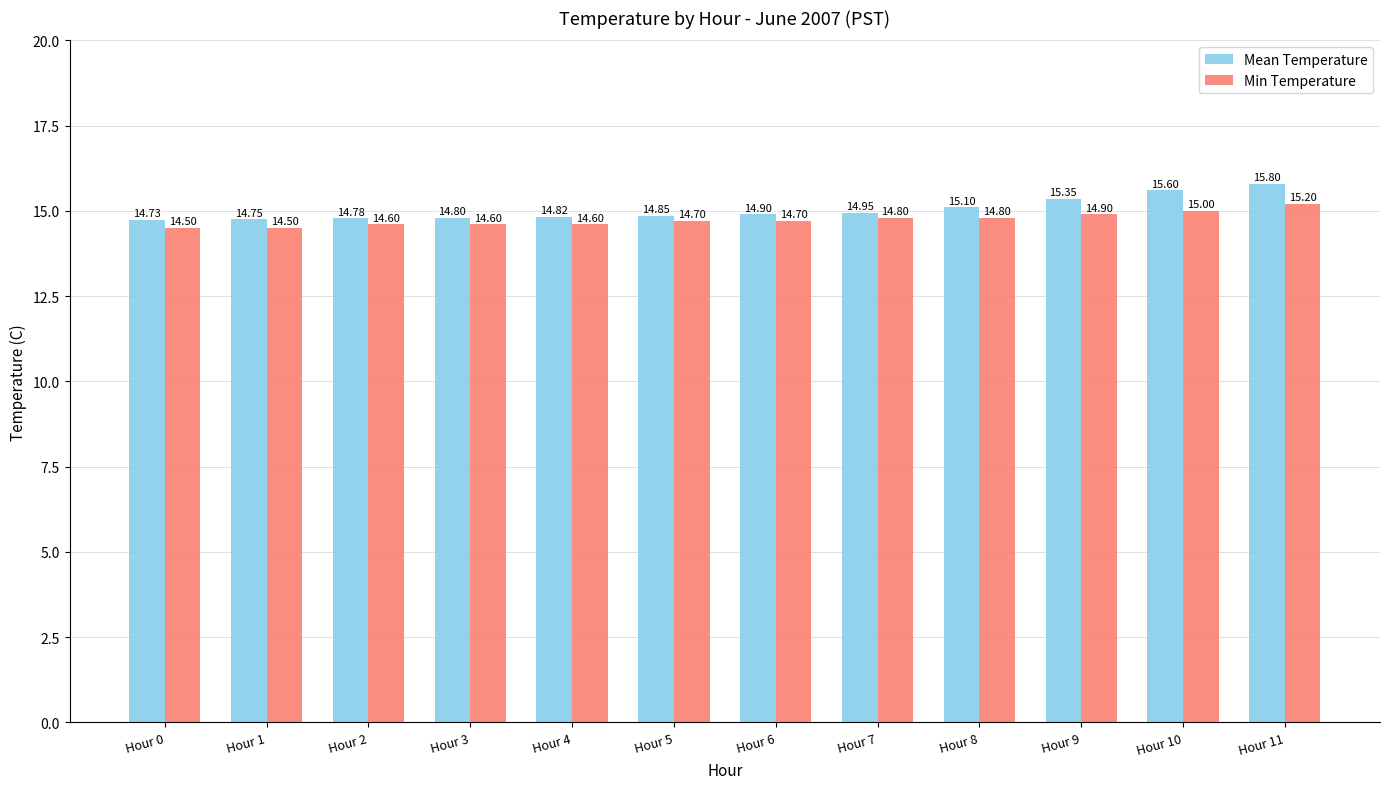

Which series has the largest total across all categories?

Mean Temperature